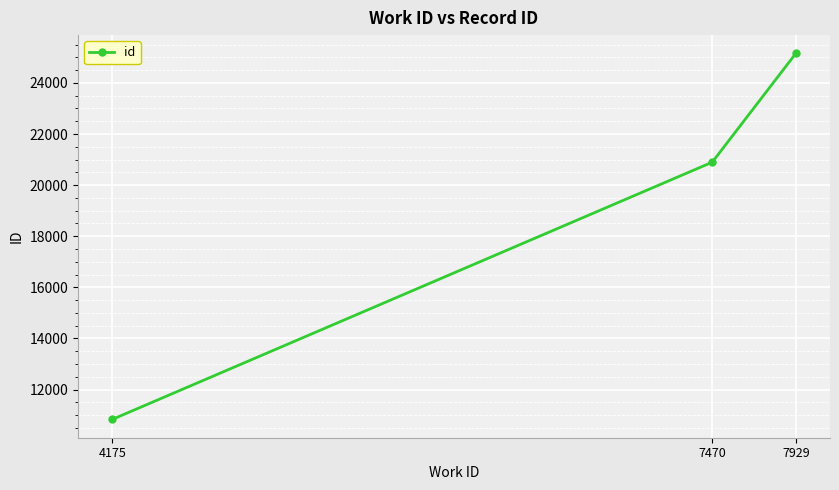

What is the sum of all values?

56884